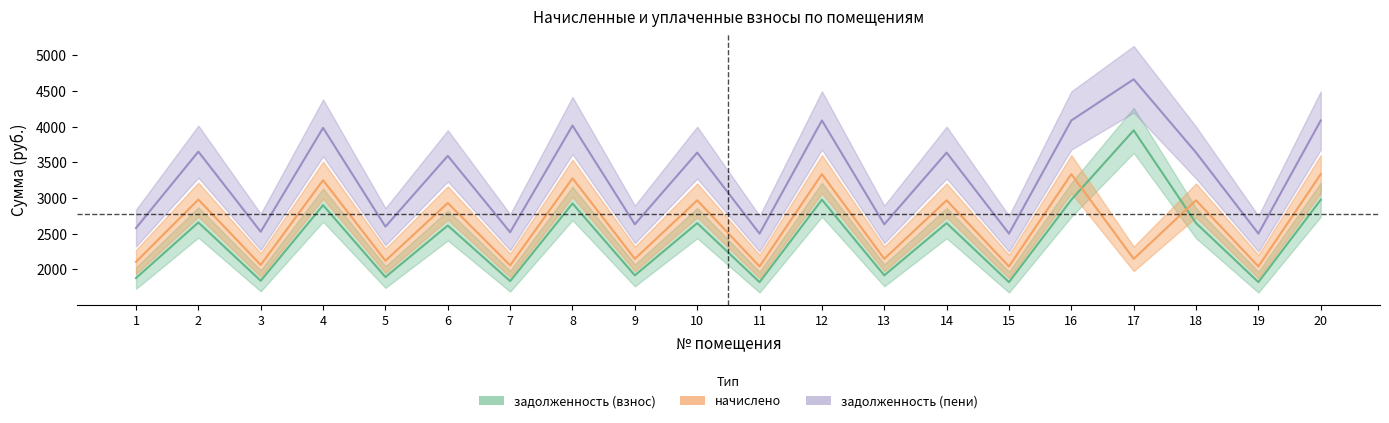

True or false: задолженность (пени) and начислено cross at least once.

False